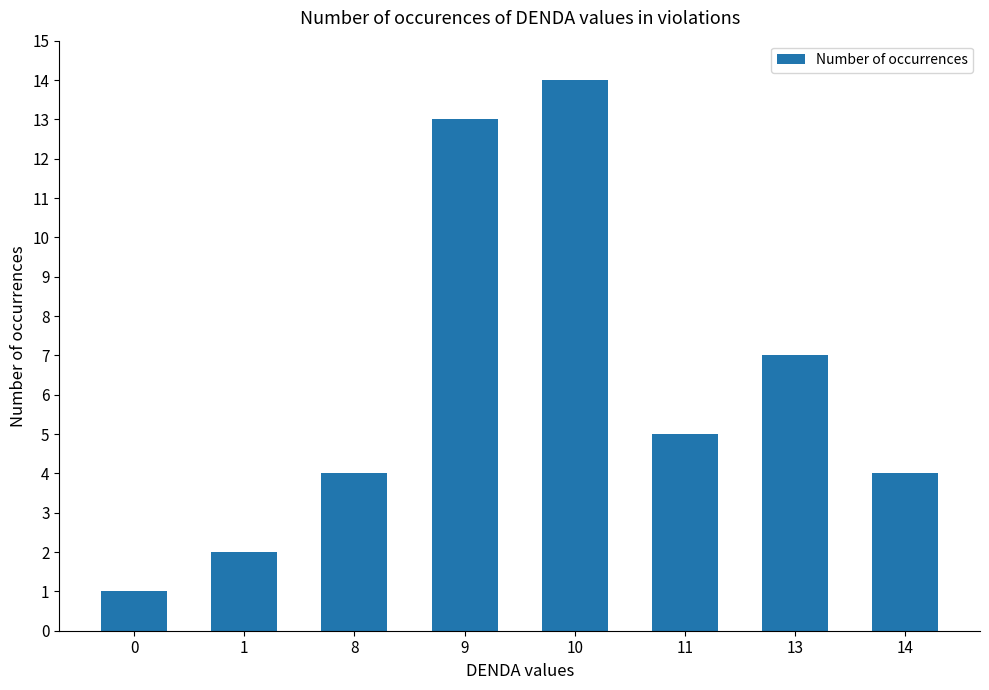

Reading left to right, list all the values displayed in this chart.

1	2	4	13	14	5	7	4